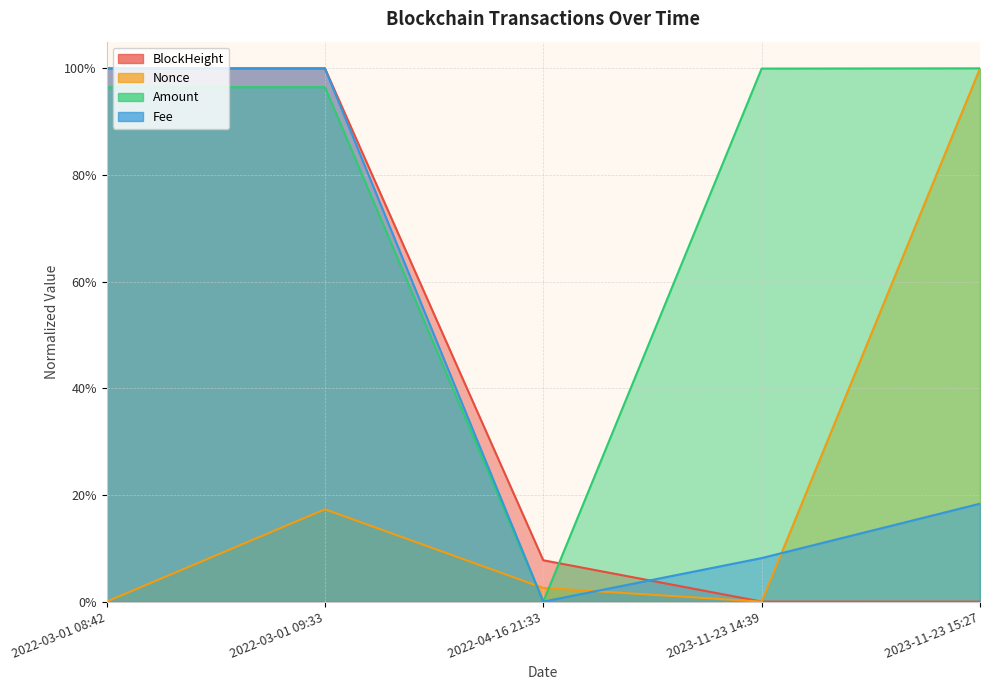

List the series in order of their peak value, lowest first.

BlockHeight, Nonce, Amount, Fee